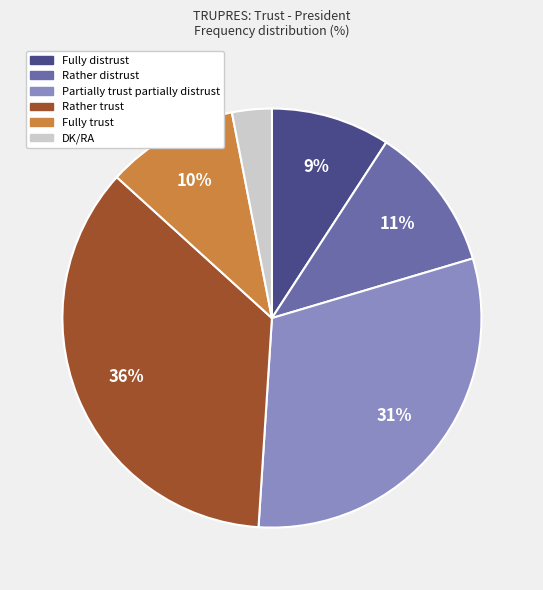

Rank the categories by value from lowest to highest.

DK/RA, Fully distrust, Fully trust, Rather distrust, Partially trust partially distrust, Rather trust